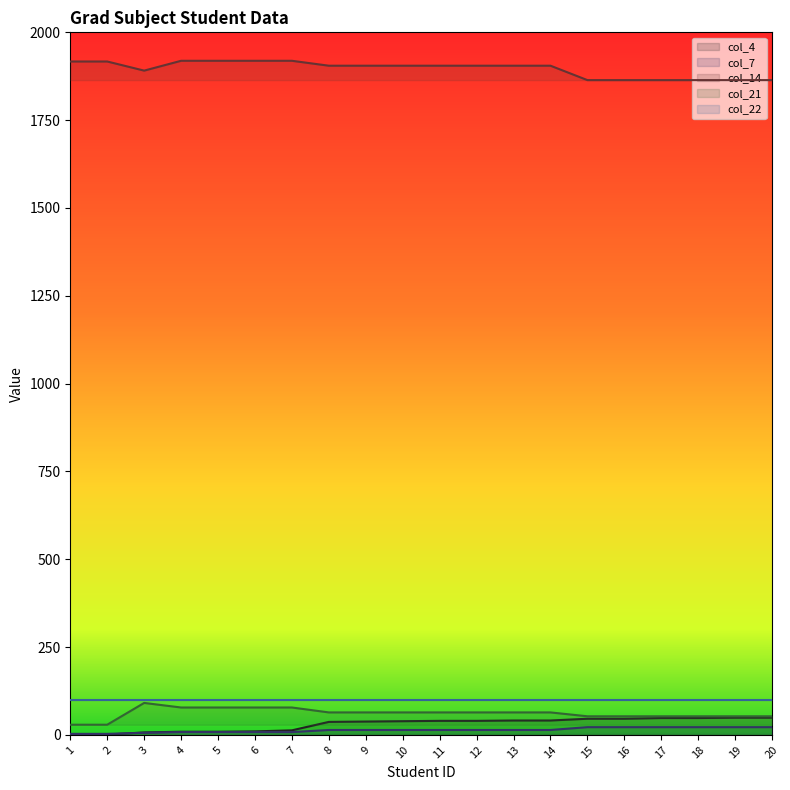

The value of col_14 at 10 is 714. True or false?

False